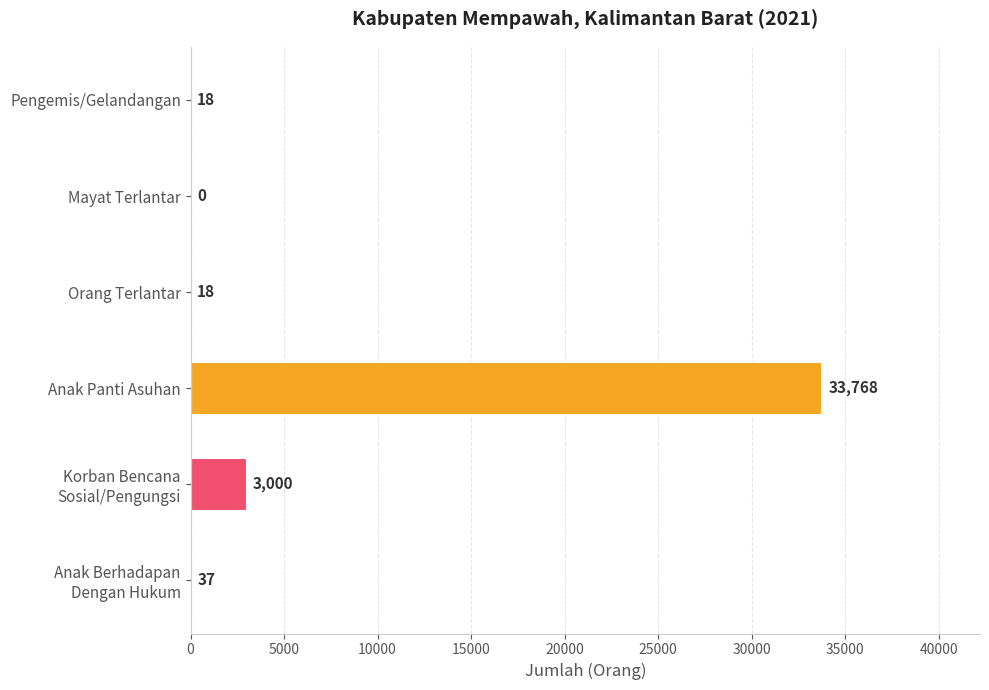

Are the bars horizontal?

Yes